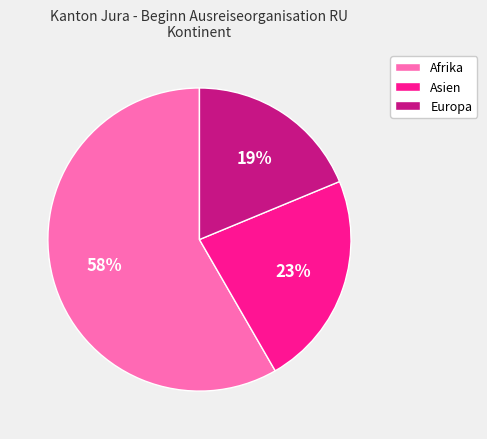

To the nearest percent, what is the average slice percentage?

33%